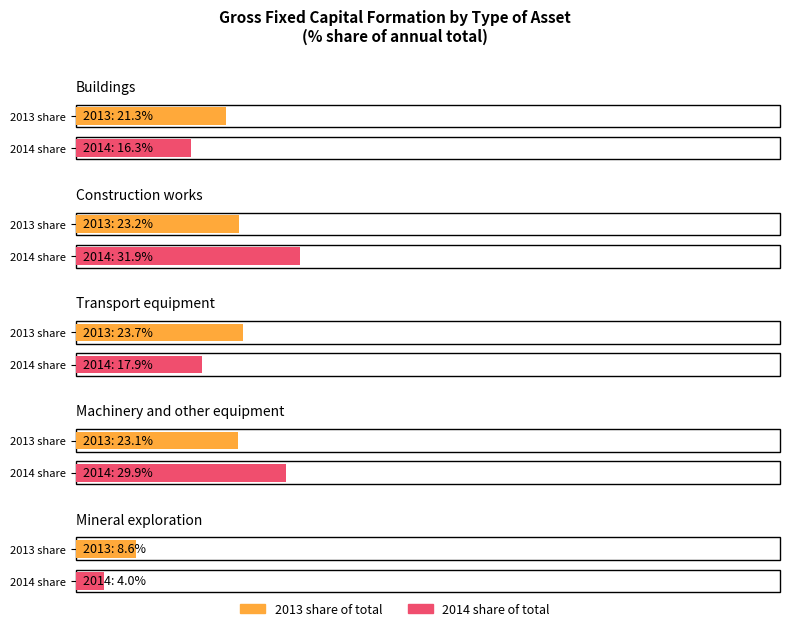

At 2013, list the series in order from largest to smallest.

Transport equipment, Construction works, Machinery and other equipment, Buildings, Mineral exploration